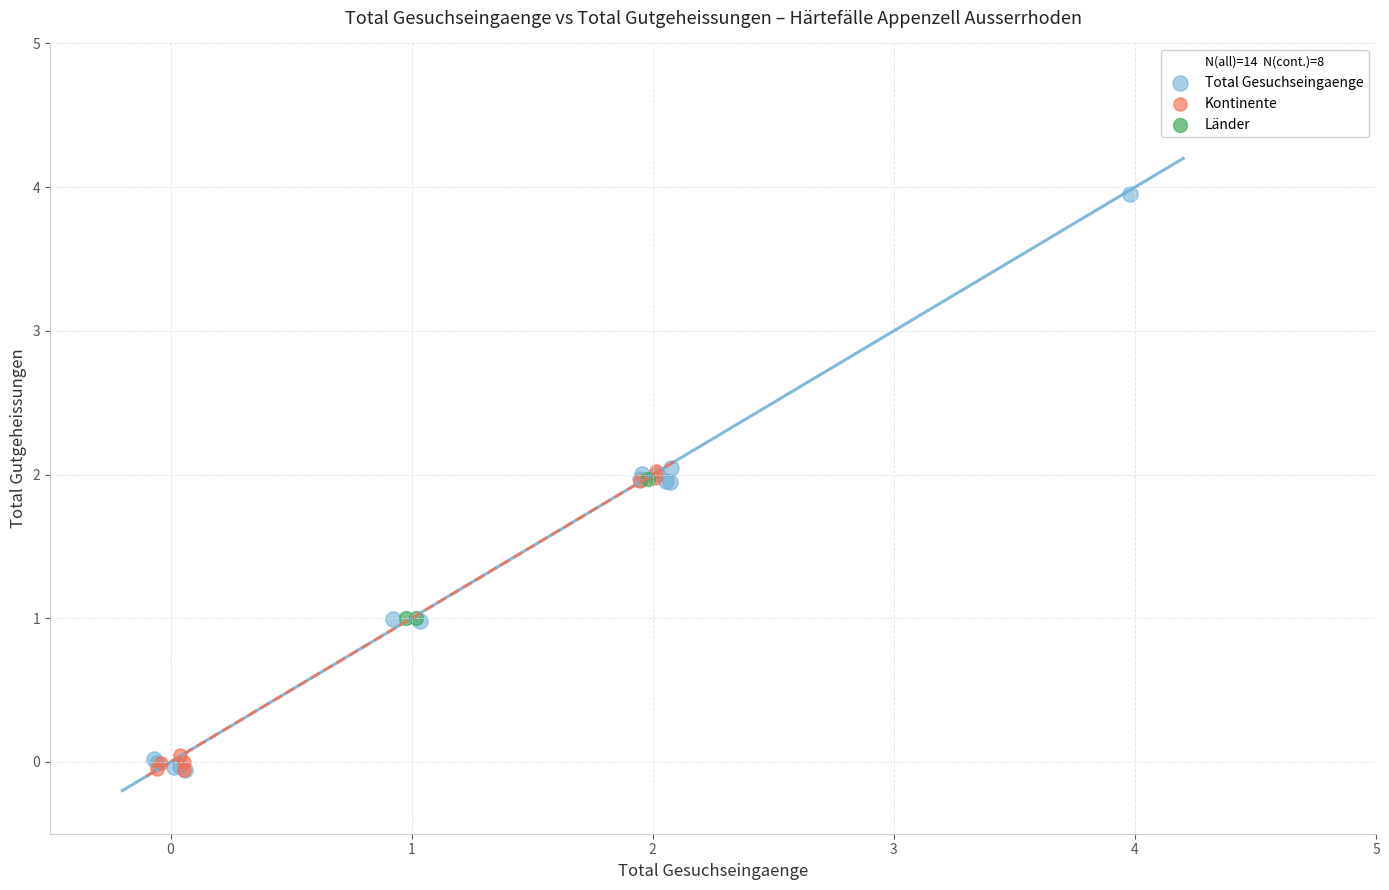

Which series reaches the maximum Y coordinate?

Total Gesuchseingaenge